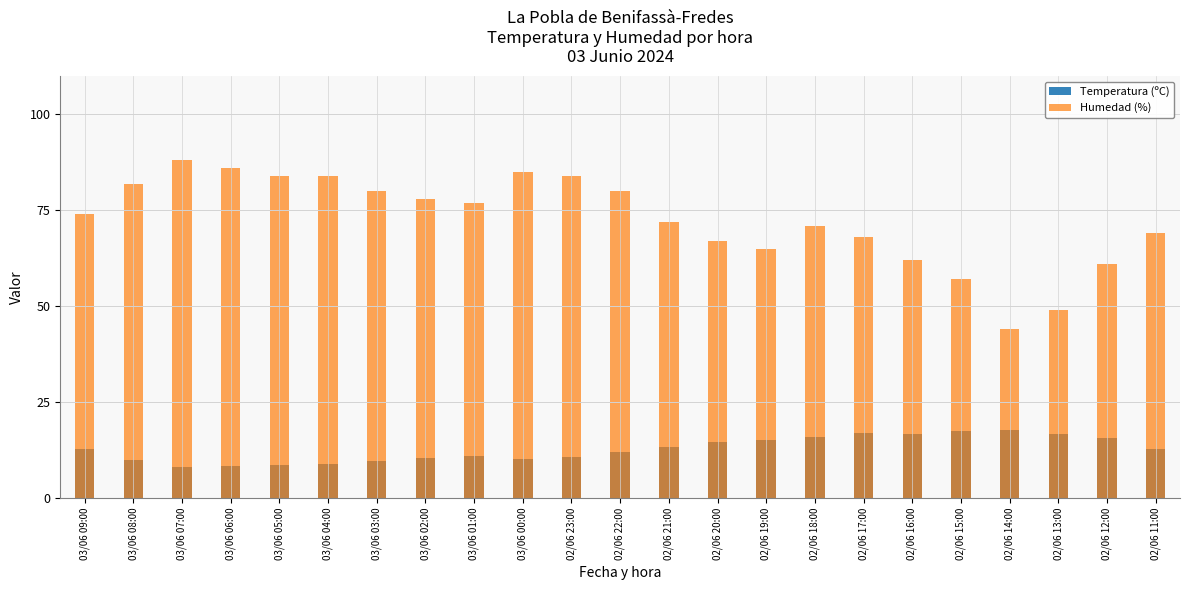

Is the value of Temperatura (ºC) at 03/06 05:00 greater than the value of Humedad (%) at 02/06 19:00?

No